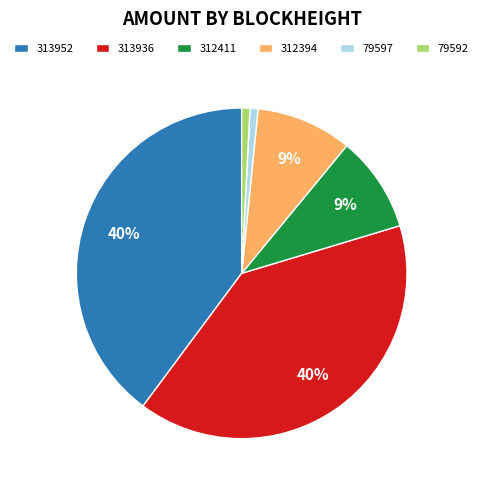

Is it true that 79592 is 1% of the pie?

True